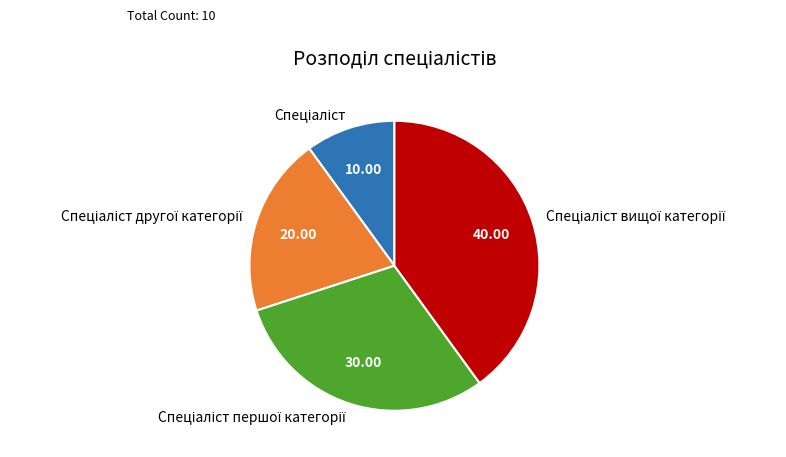

Does any single category account for the majority?

No